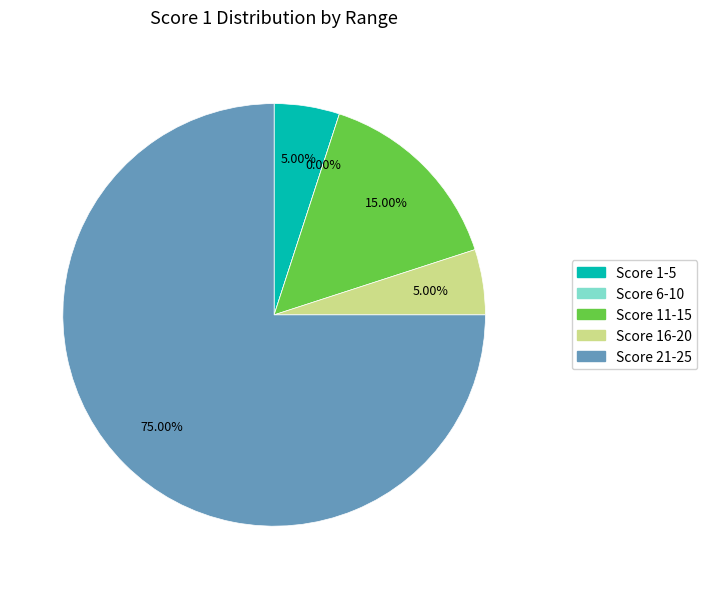

Which category accounts for the majority?

Score 21-25